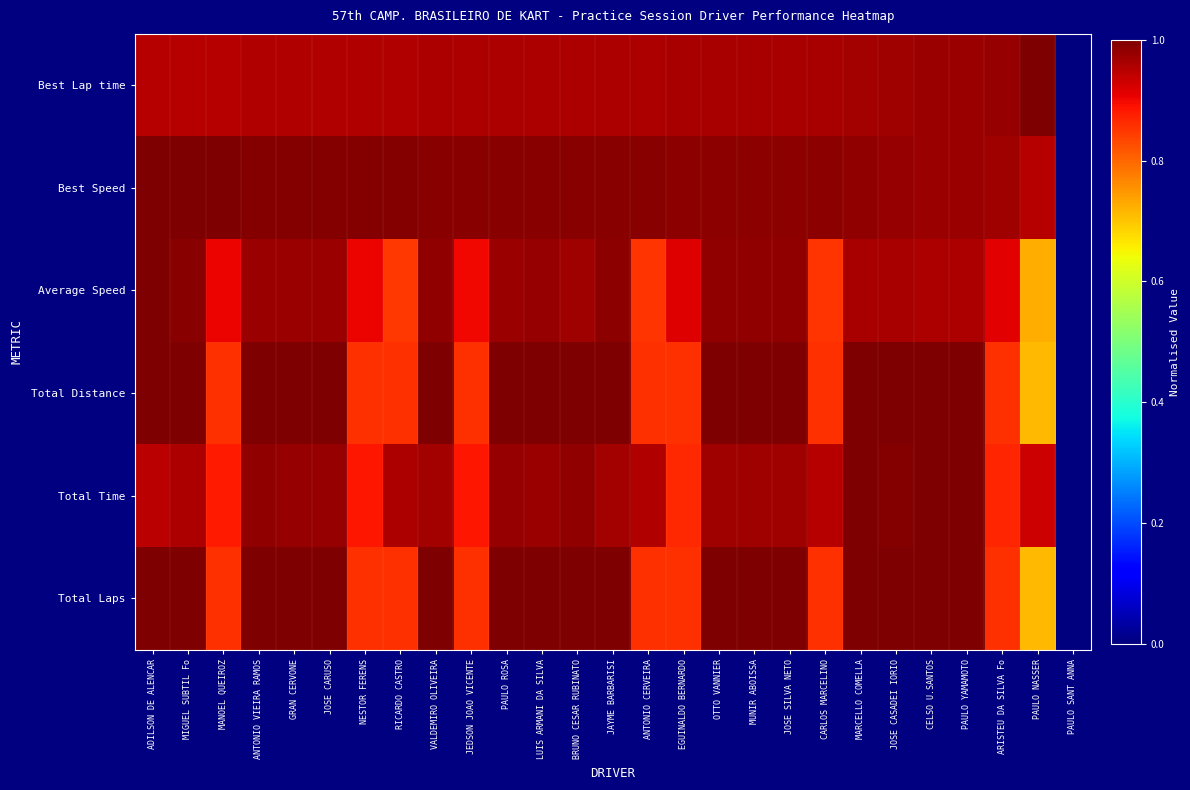

Count the number of data series in this chart.

6